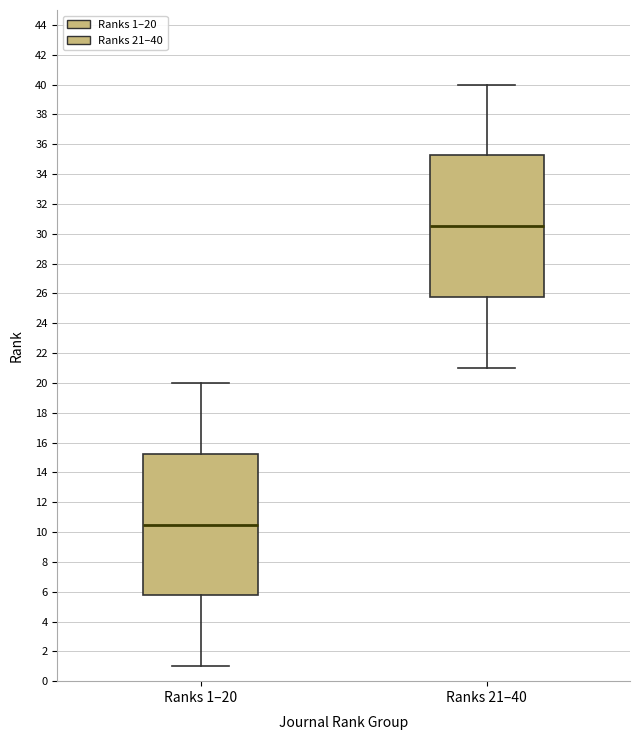

Reading left to right, transcribe this box plot: for each box, give where its median line is, the range the box spans, and where its two whiskers end, as read against the y-axis. The values are not printed on the chart, so give them approximately, as read against the axis.

Ranks 1–20: median 10.6, box 5.8 to 15.2, whiskers 1.0 to 20.0
Ranks 21–40: median 30.6, box 25.8 to 35.2, whiskers 21.0 to 40.0